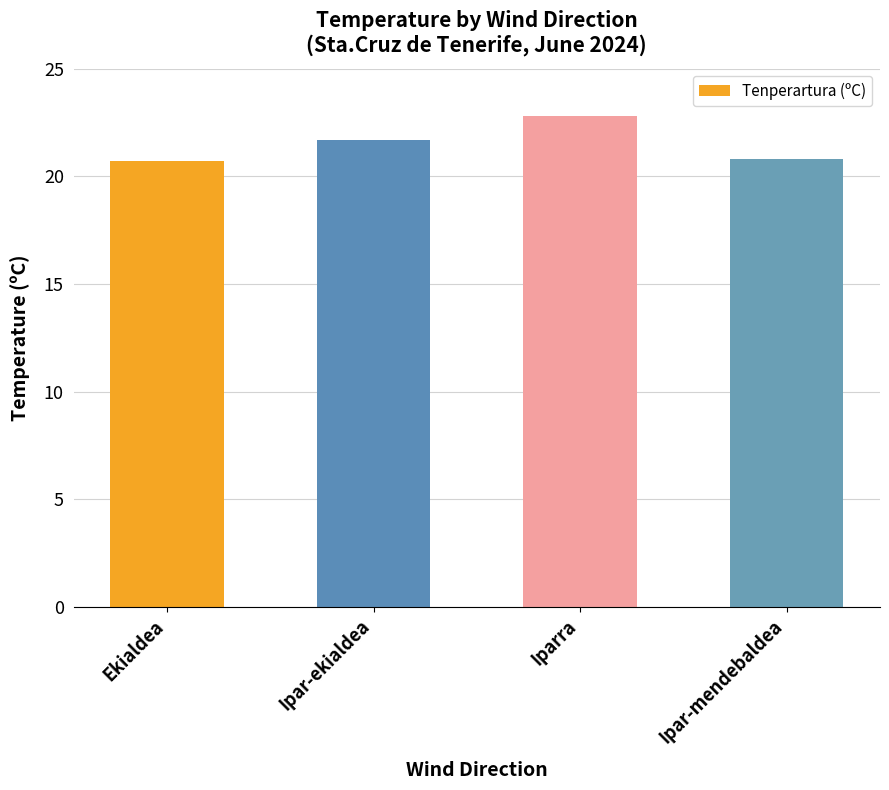

Is it true that the value at Ekialdea is 20.7?

True